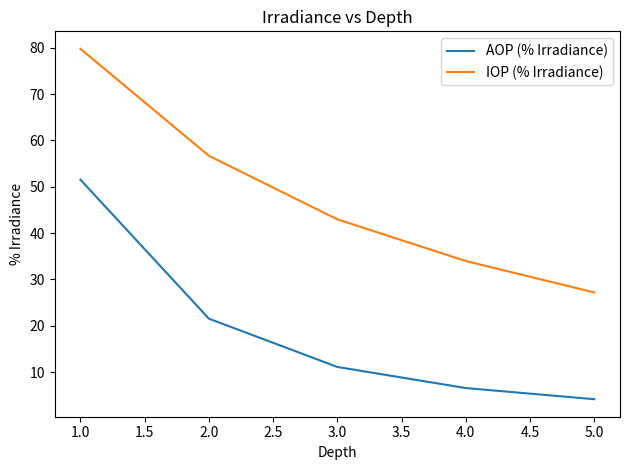

What is the minimum value for AOP (% Irradiance)?

4.2